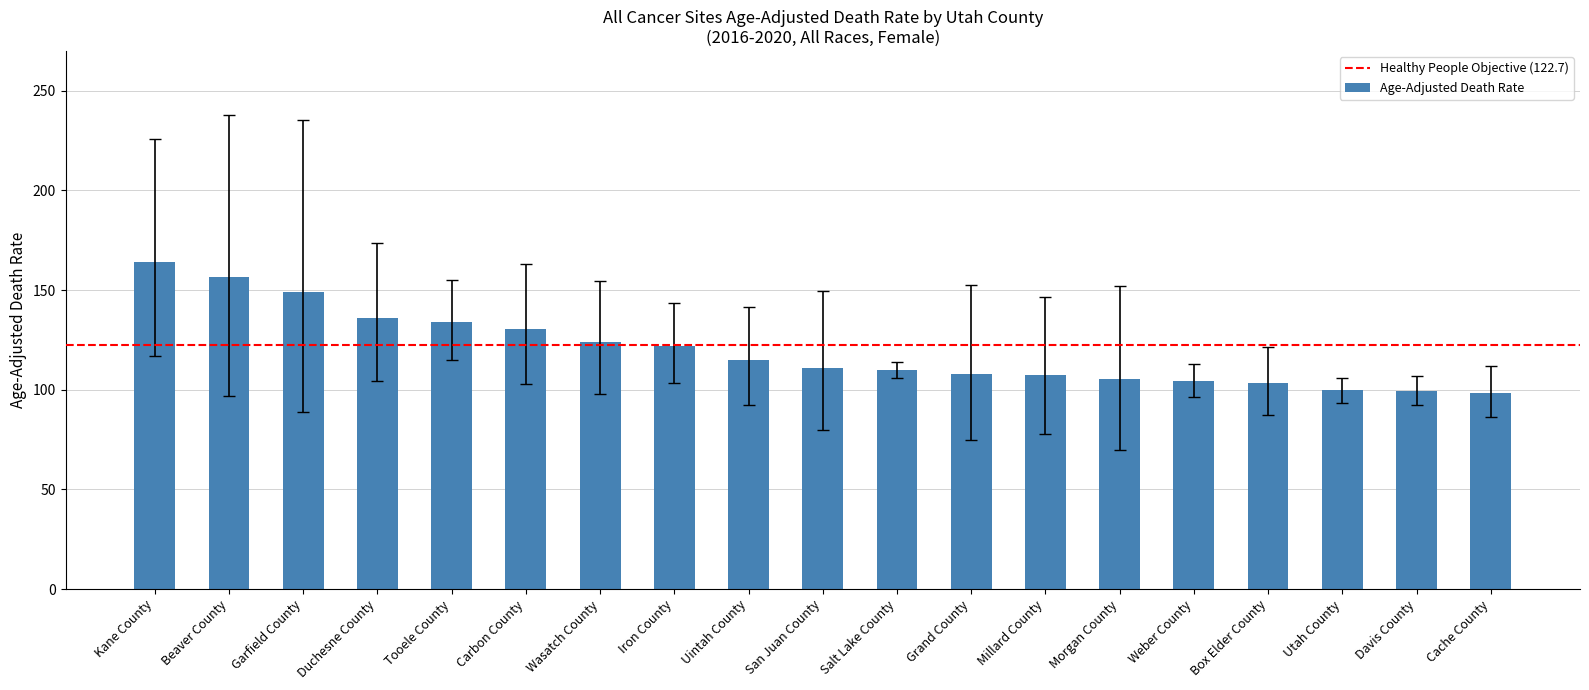

What is the minimum value shown in the chart?

98.3